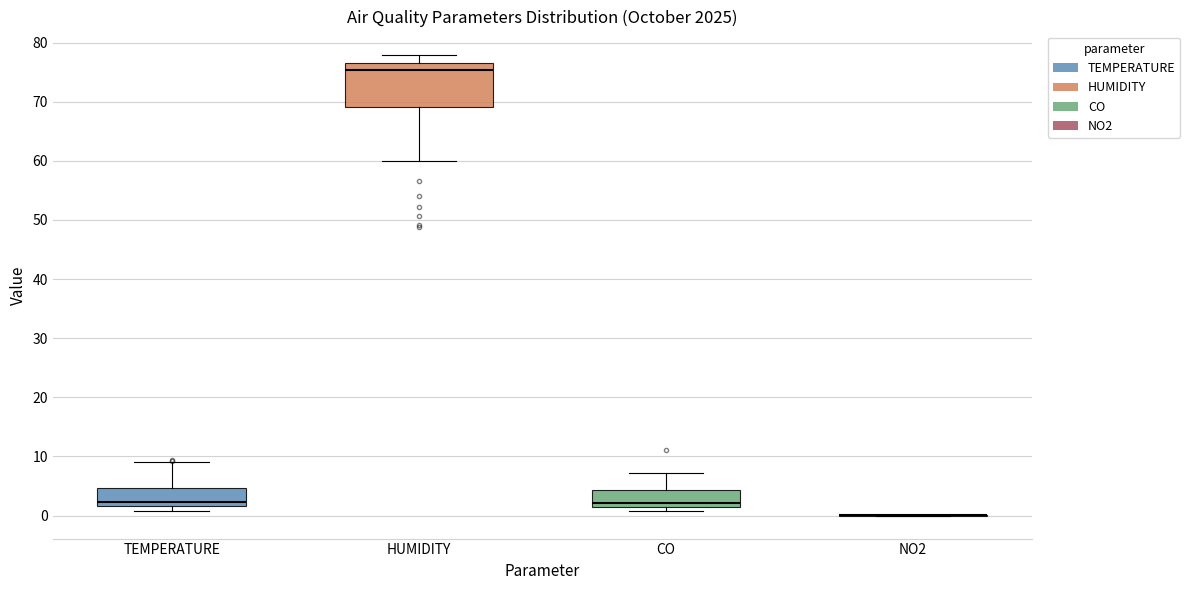

Where does the upper whisker of the box for CO end on the y-axis? The values are not printed on the chart, so give them approximately, as read against the axis.

7